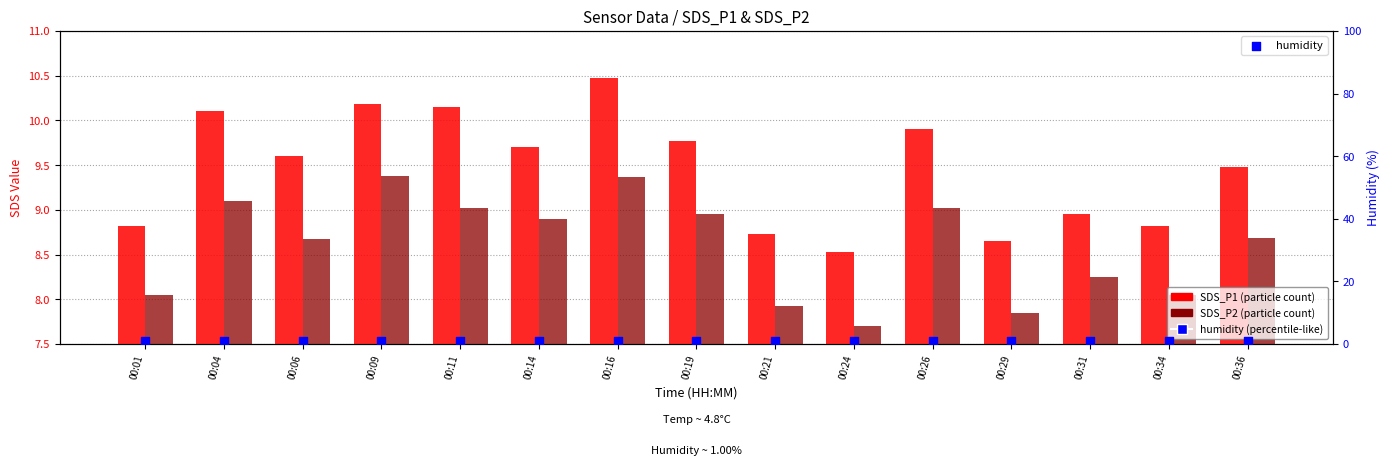

Which series has the largest Y range (max minus min)?

SDS_P1